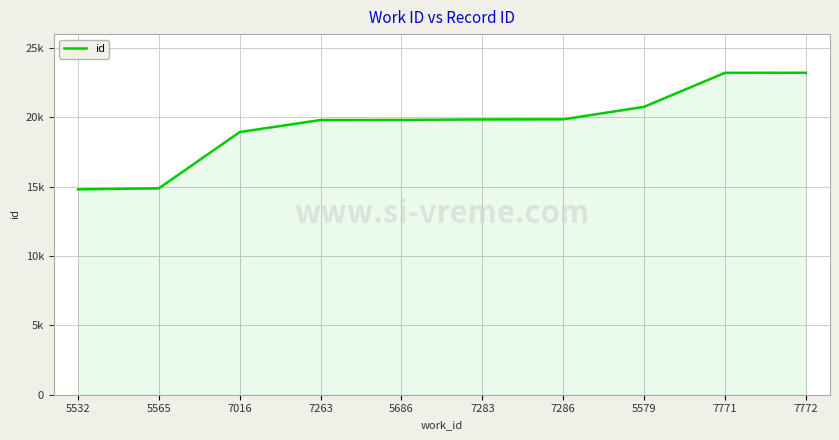

Does the chart display data point markers on the line(s)?

No